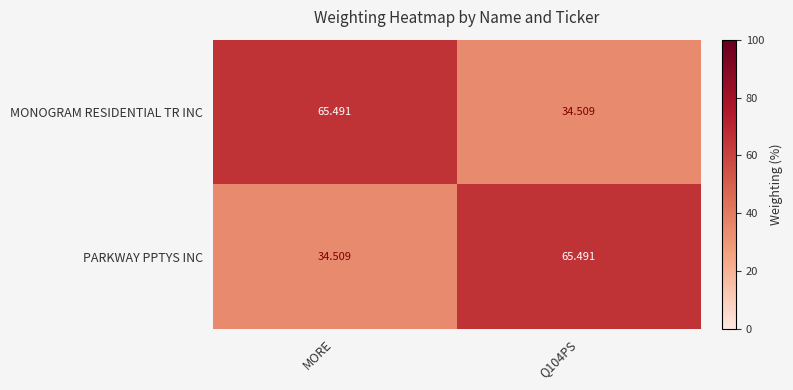

At MORE, list the series in order from largest to smallest.

MONOGRAM RESIDENTIAL TR INC, PARKWAY PPTYS INC